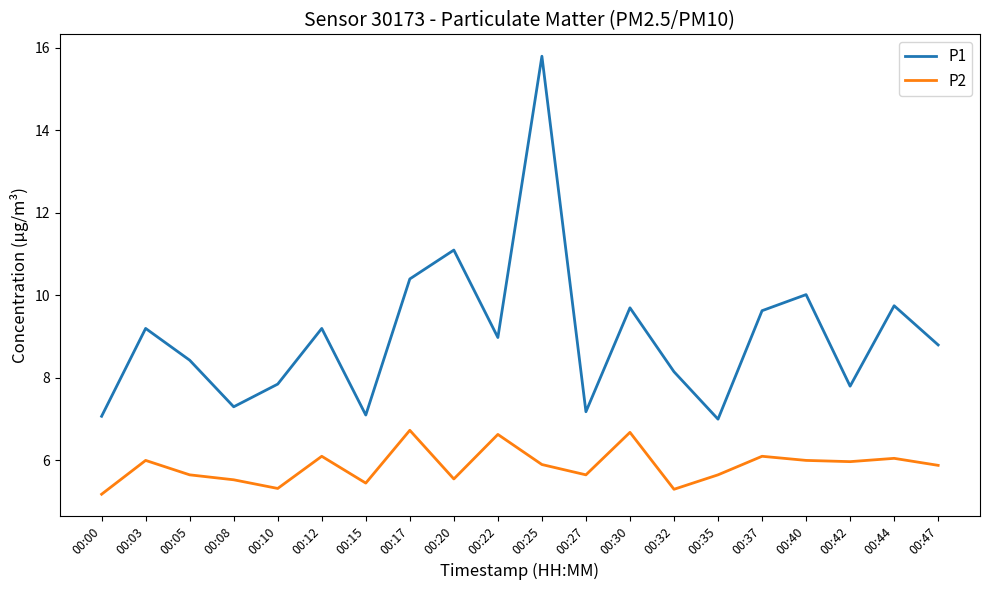

The P1 series shows 2.0 at 00:42. True or false?

False